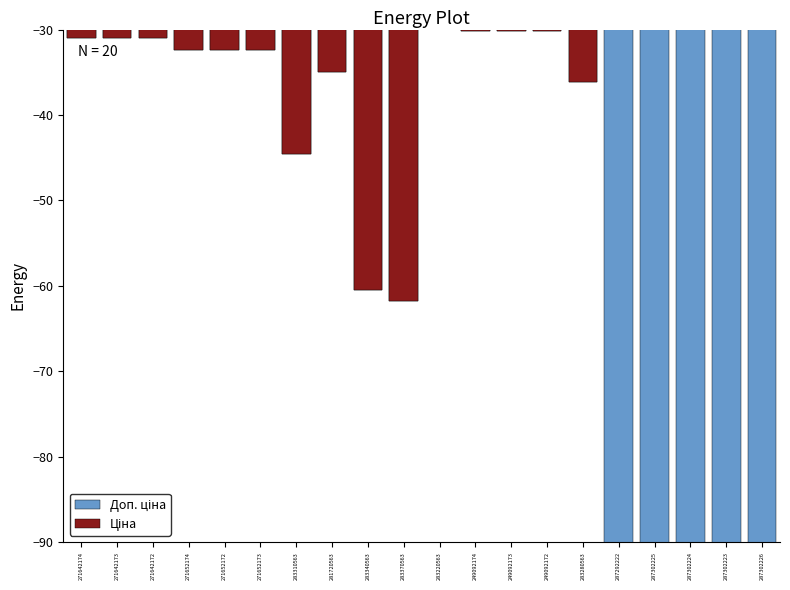

The Ціна series shows 12.1 at 271642174. True or false?

False